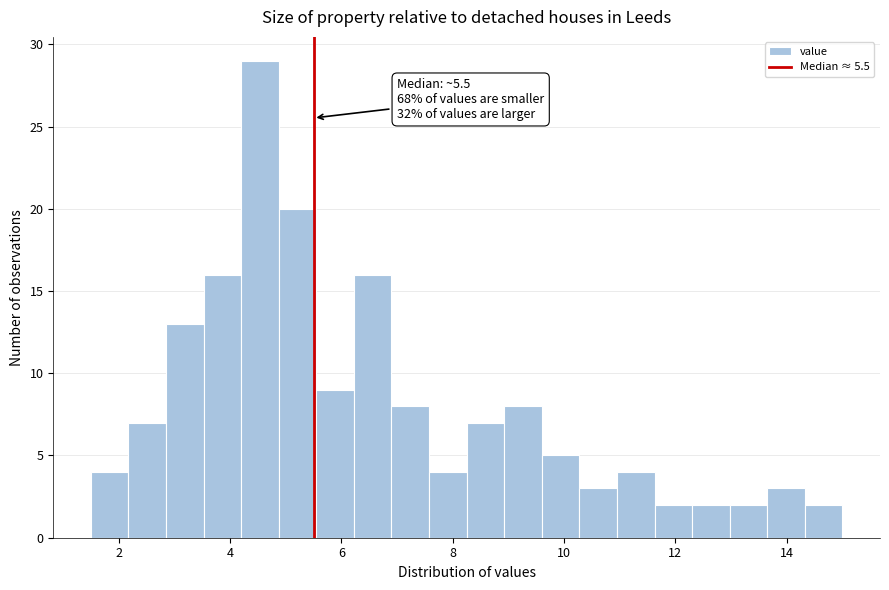

Around what value on the x-axis is the tallest bar? Give the approximate position of its centre, as read against the axis.

4.6